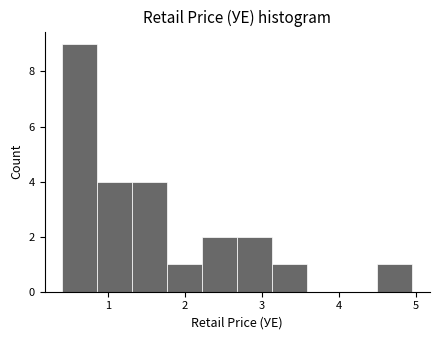

Reading left to right, transcribe this chart: for each bar, give the range it covers on the x-axis and its height. Neither the bar edges nor the heights are printed on the chart, so give them approximately, as read against the axes.

0.4 to 0.9: 9
0.9 to 1.3: 4
1.3 to 1.8: 4
1.8 to 2.2: 1
2.2 to 2.7: 2
2.7 to 3.1: 2
3.1 to 3.6: 1
3.6 to 4.0: 0
4.0 to 4.5: 0
4.5 to 5.0: 1